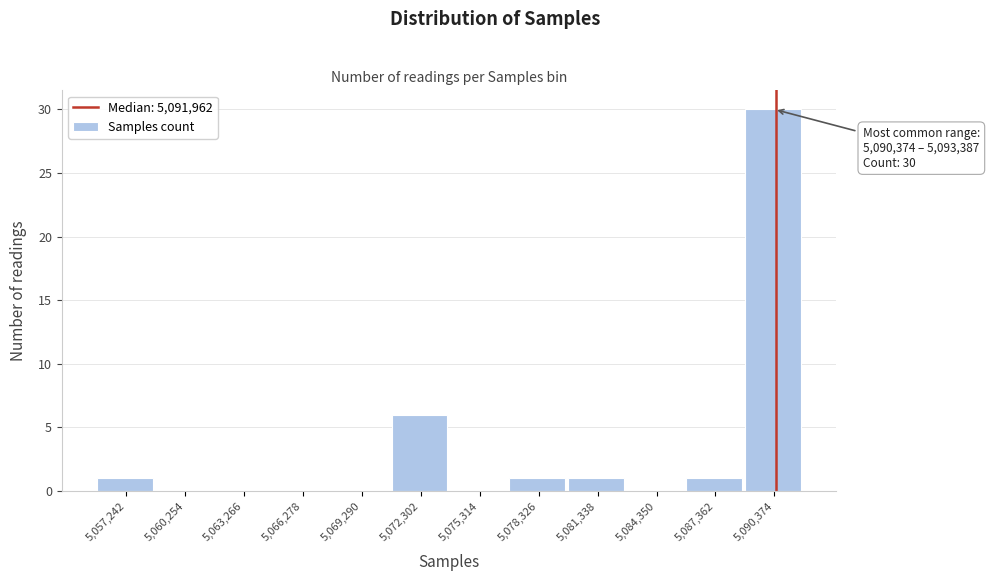

Reading left to right, extract all data points from this chart.

5,057,242=1	5,060,254=0	5,063,266=0	5,066,278=0	5,069,290=0	5,072,302=6	5,075,314=0	5,078,326=1	5,081,338=1	5,084,350=0	5,087,362=1	5,090,374=30